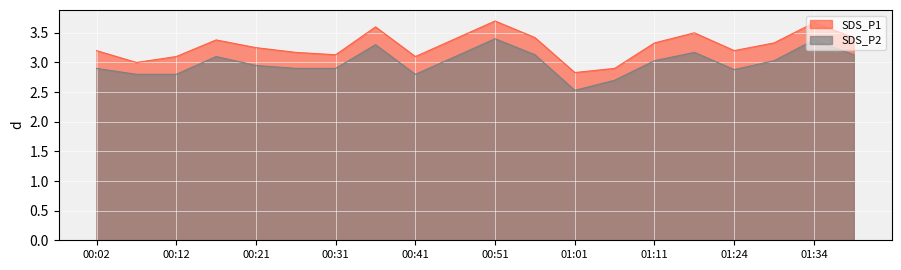

How many data points in SDS_P2 are less than 3?

10